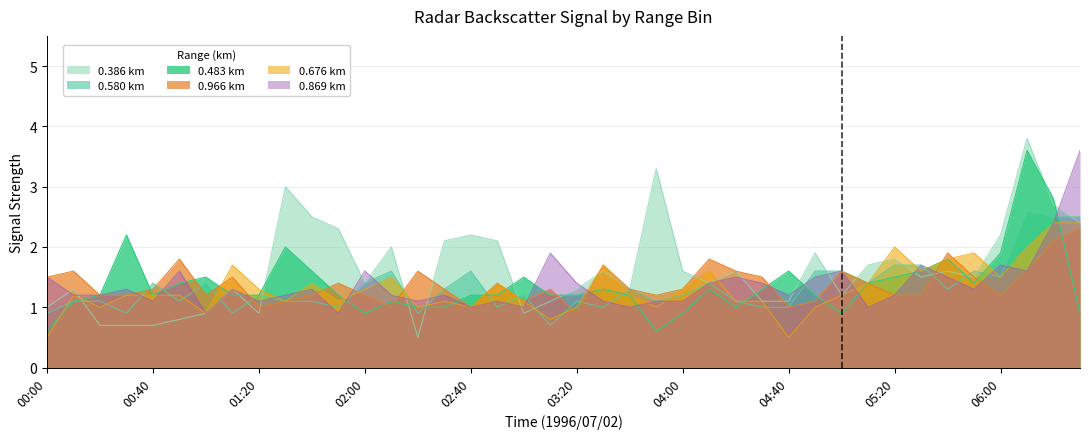

What is the label of the 38th point from the left?

06:10